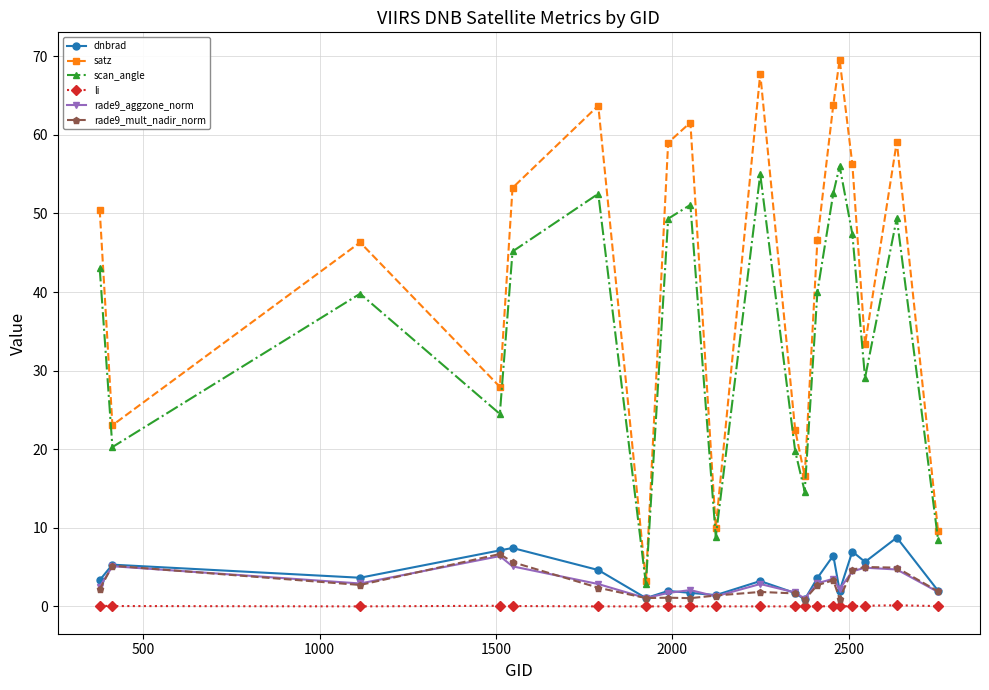

In li, how many points are lower than both neighbors (excluding endpoints)?

3